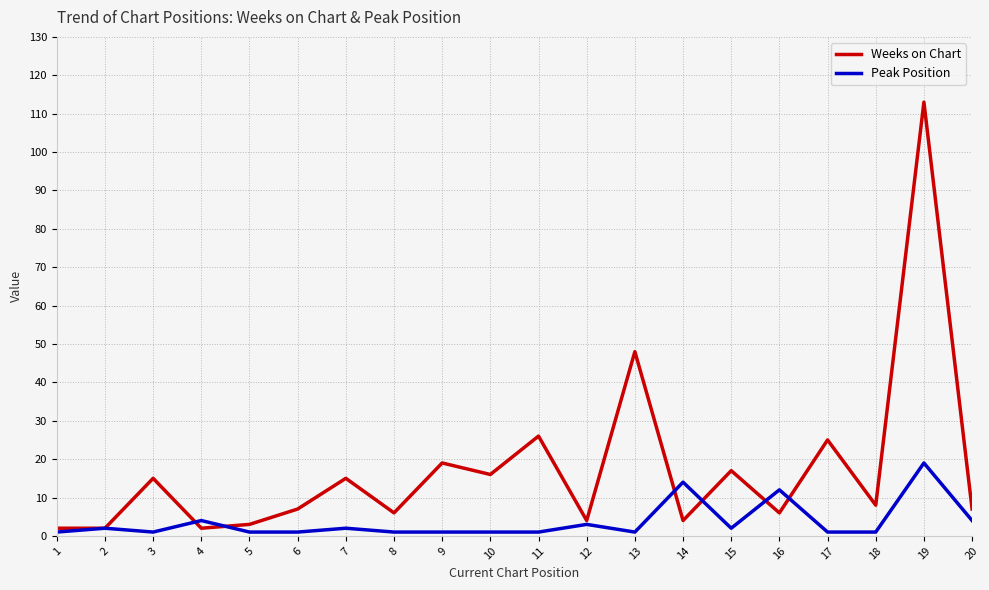

List the series in order of their overall mean, lowest first.

Peak Position, Weeks on Chart